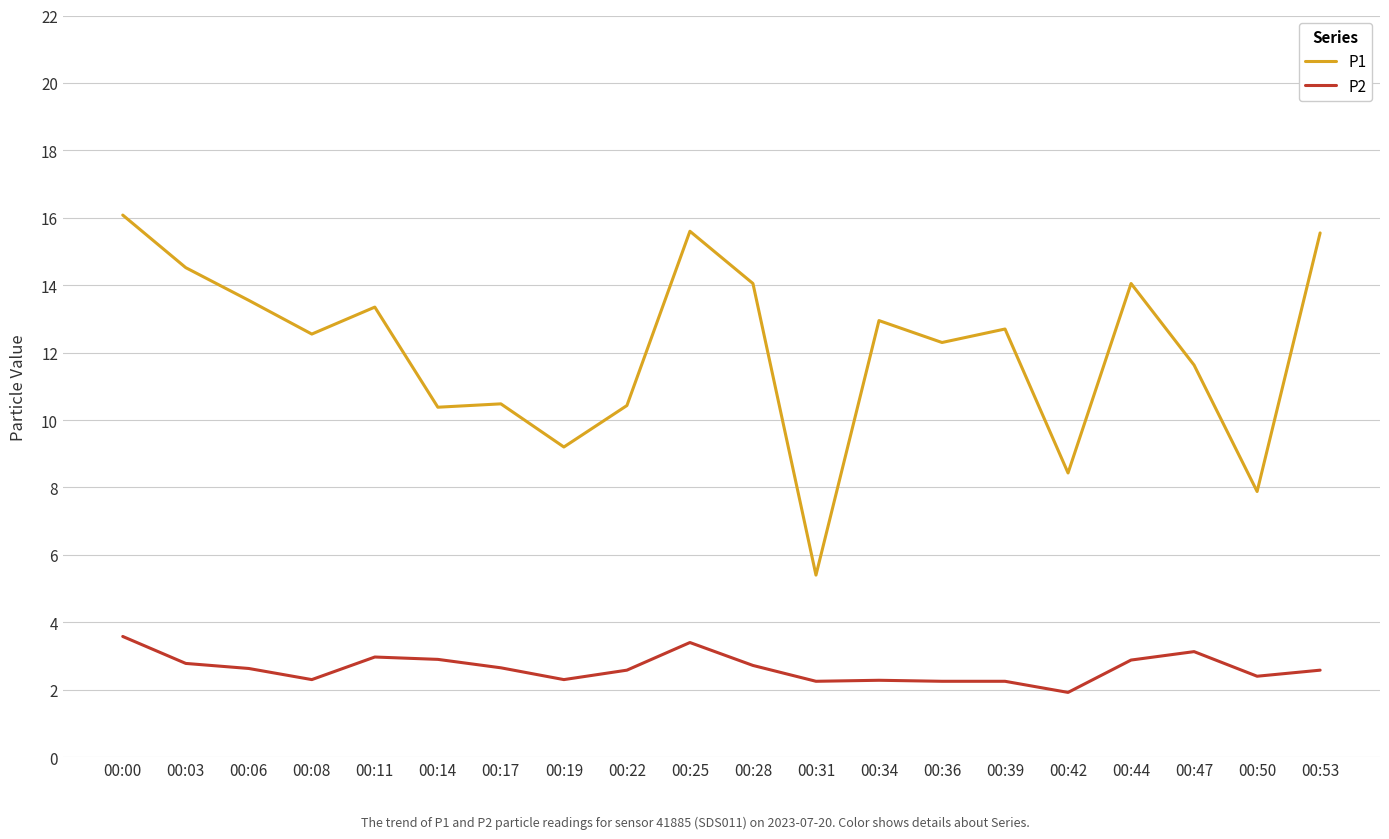

Is the value of P1 at 00:19 greater than the value of P2 at 00:14?

Yes